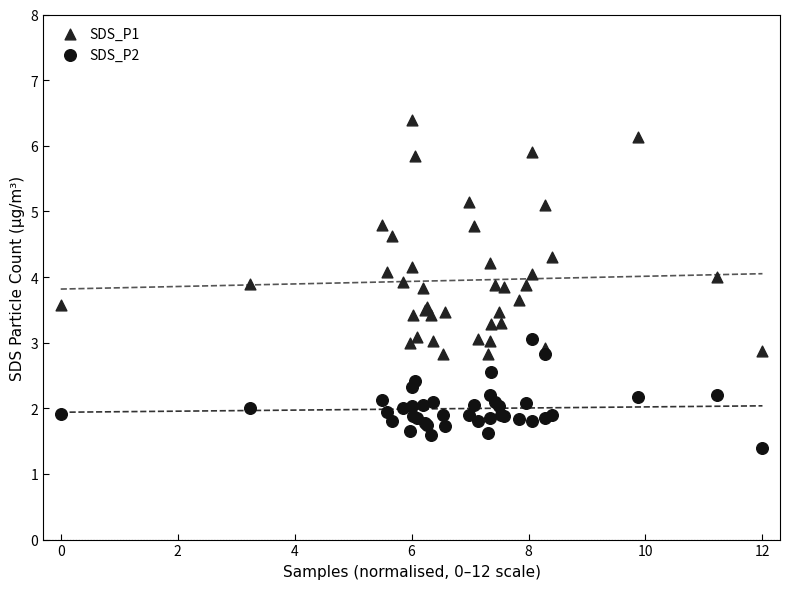

Which series contains the lowest Y value?

SDS_P2